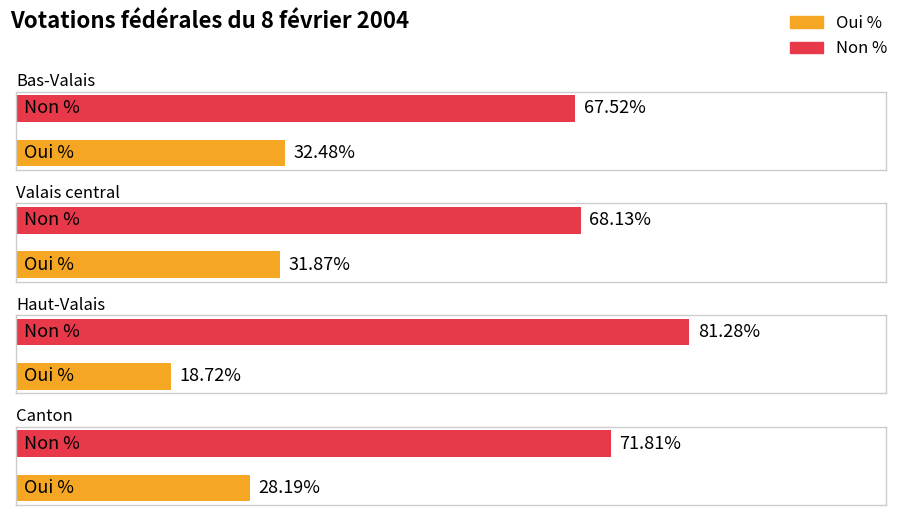

Which series has the largest total across all categories?

Non %